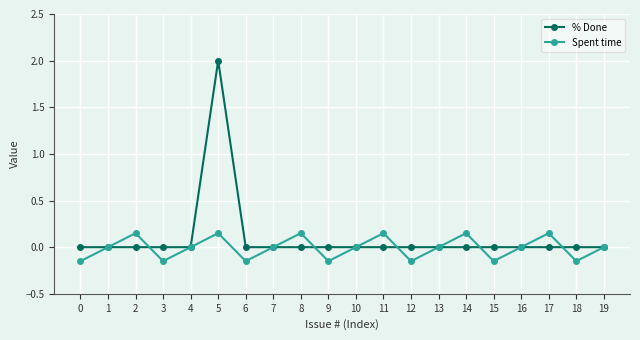

True or false: Spent time has a value of 0.0 at 1.

True